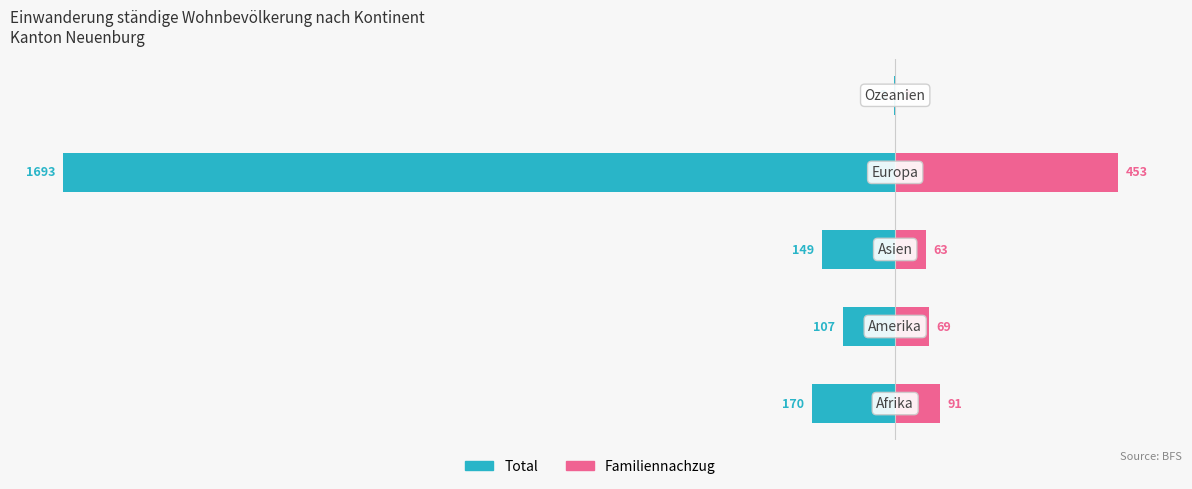

What are all the series names shown in the legend?

Total, Familiennachzug